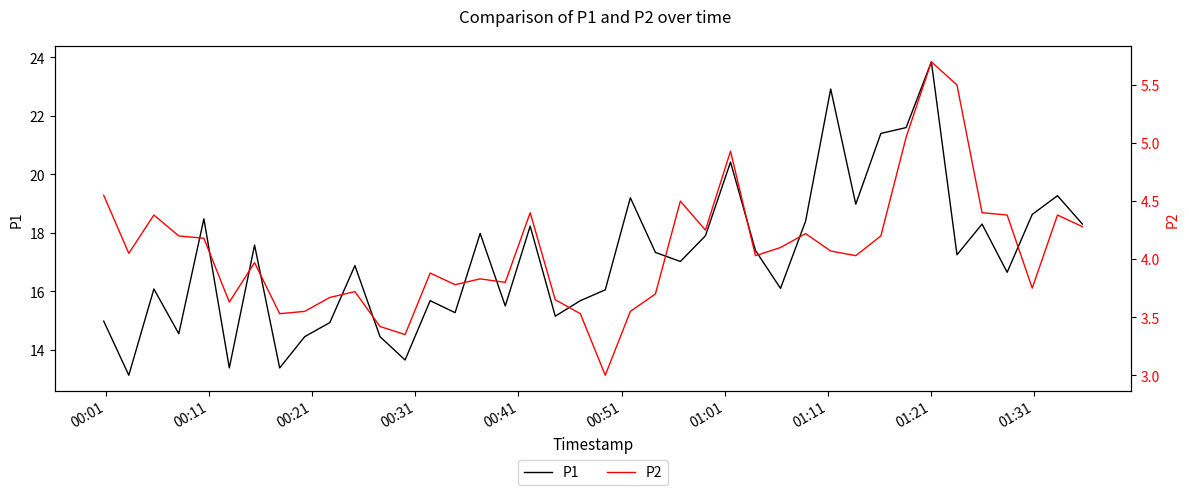

What is the value of the P2 point at the 4th from the left?

4.2